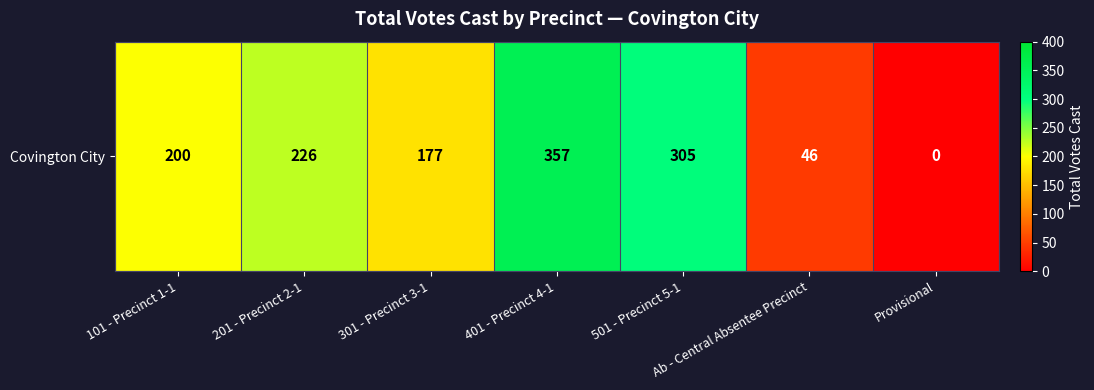

Reading left to right, transcribe all the data shown in this chart.

200	226	177	357	305	46	0